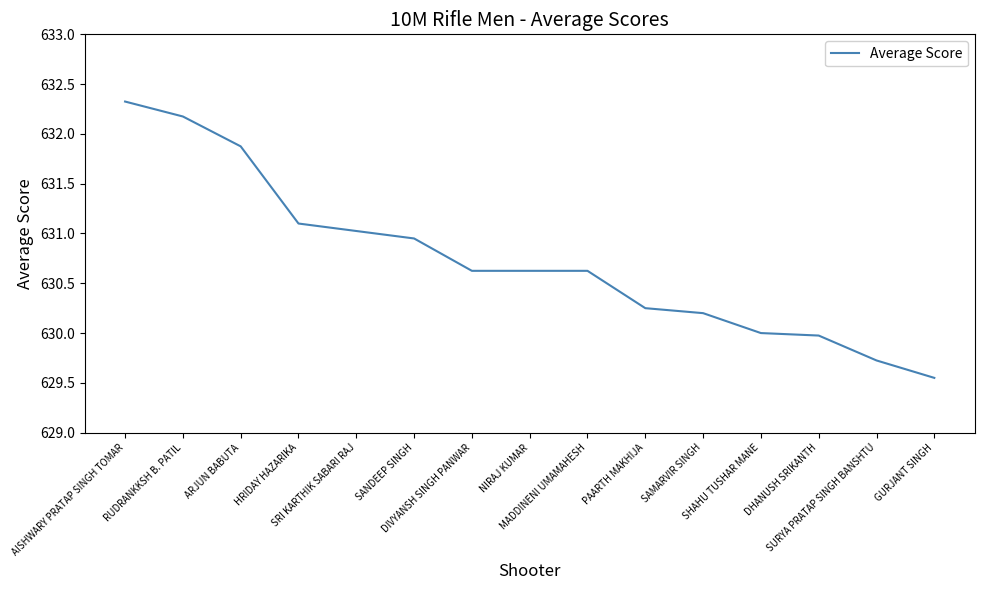

What is the ratio of the value at DHANUSH SRIKANTH to the value at HRIDAY HAZARIKA?

1.0